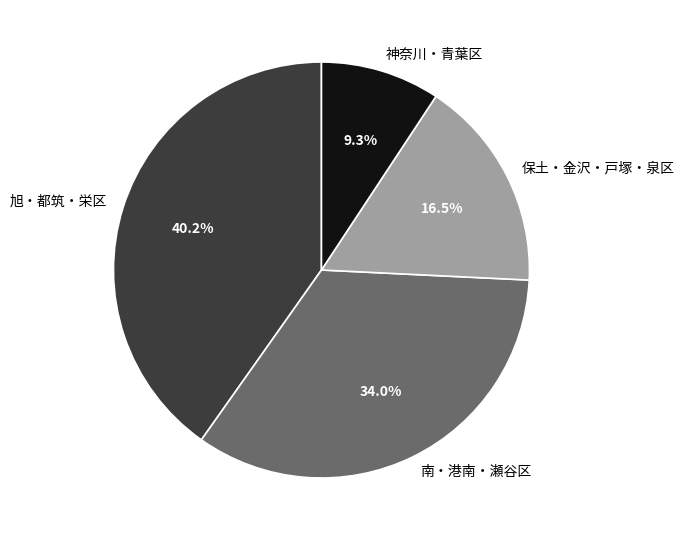

What is the smallest slice in the pie chart?

神奈川・青葉区